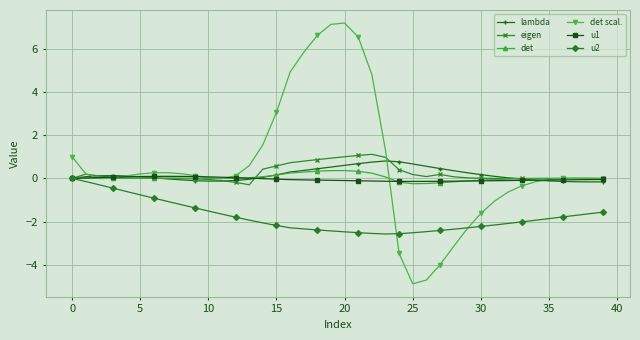

What is the maximum value shown in the chart?

7.2